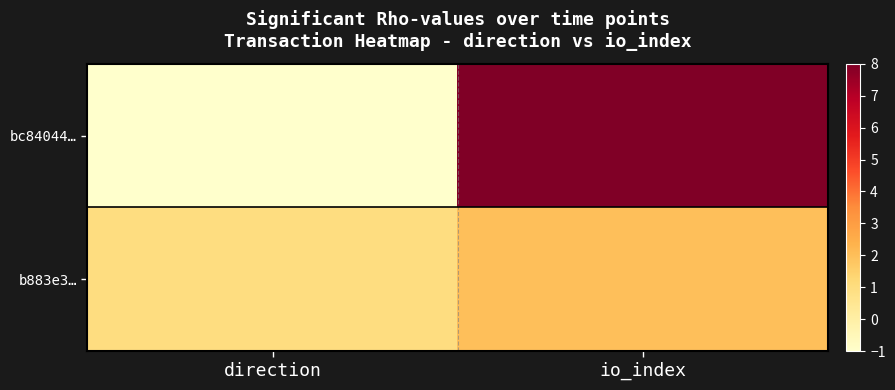

Which has a higher value, direction or io_index?

io_index